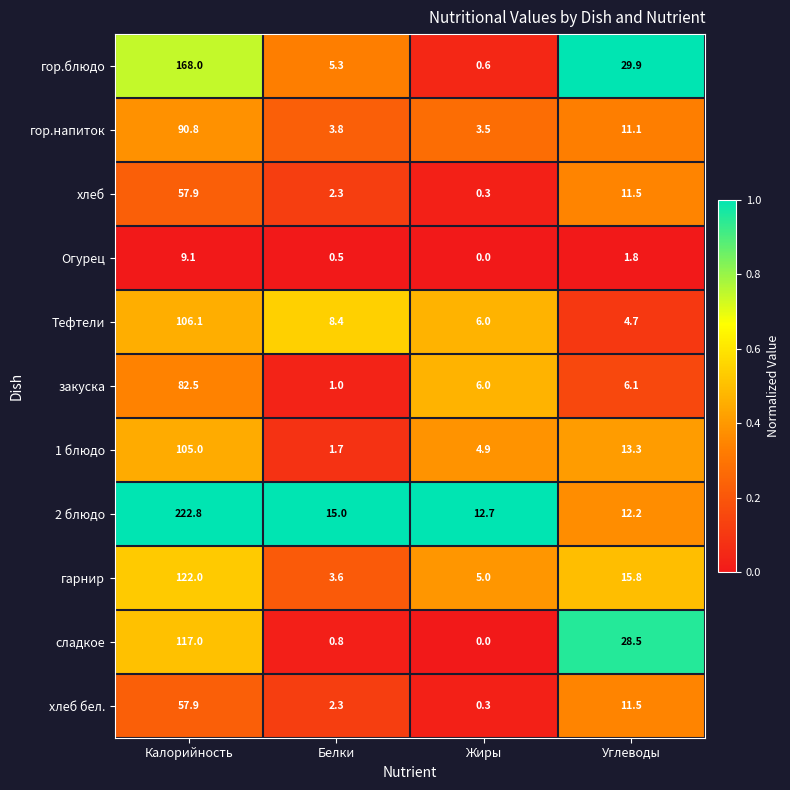

Which category has the lowest value across all series?

Жиры